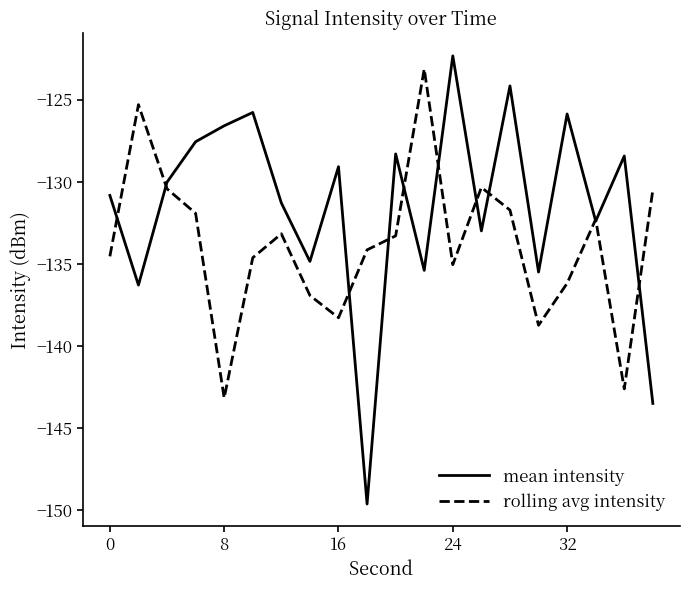

List the series in order of their overall mean, lowest first.

rolling avg intensity, mean intensity